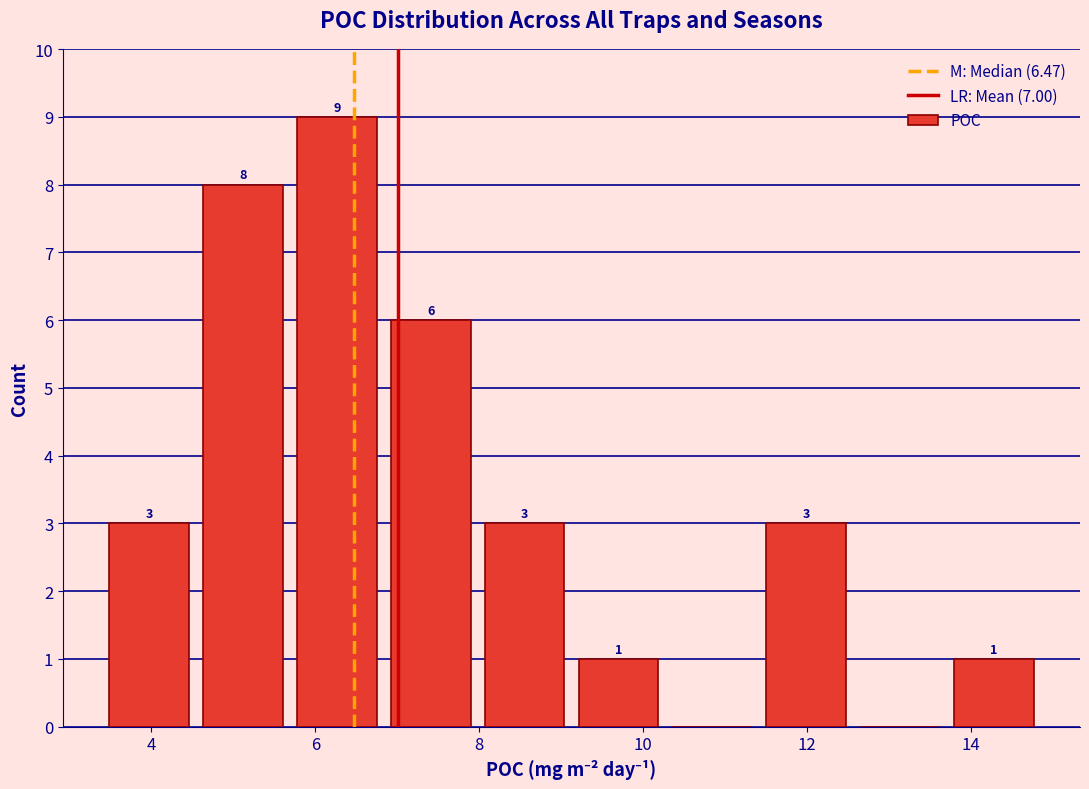

Which range on the x-axis has the tallest bar?

5.6 to 6.8